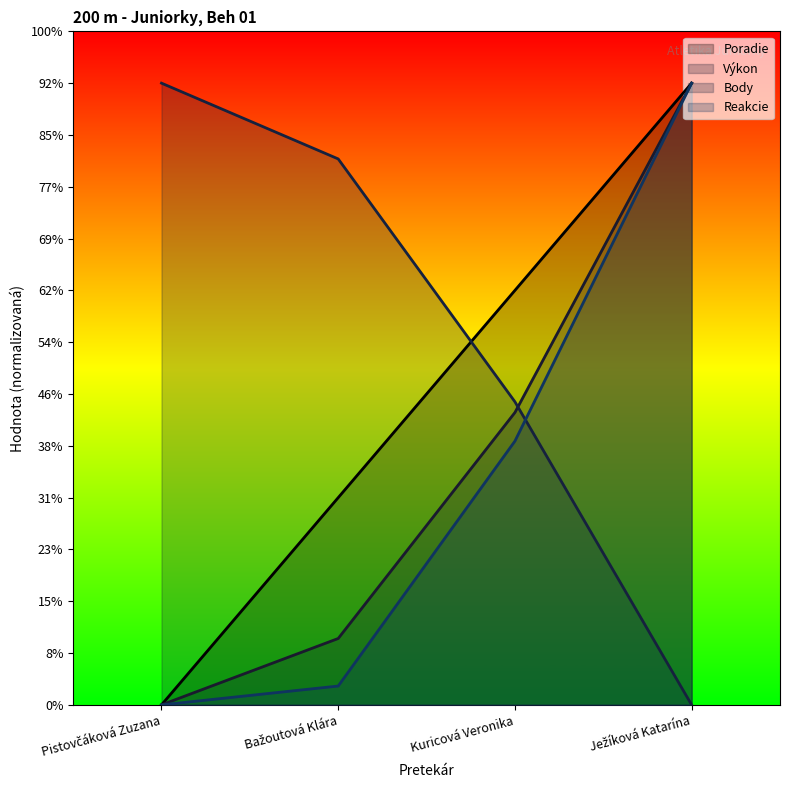

What is the label of the 4th point from the left?

Ježíková Katarína